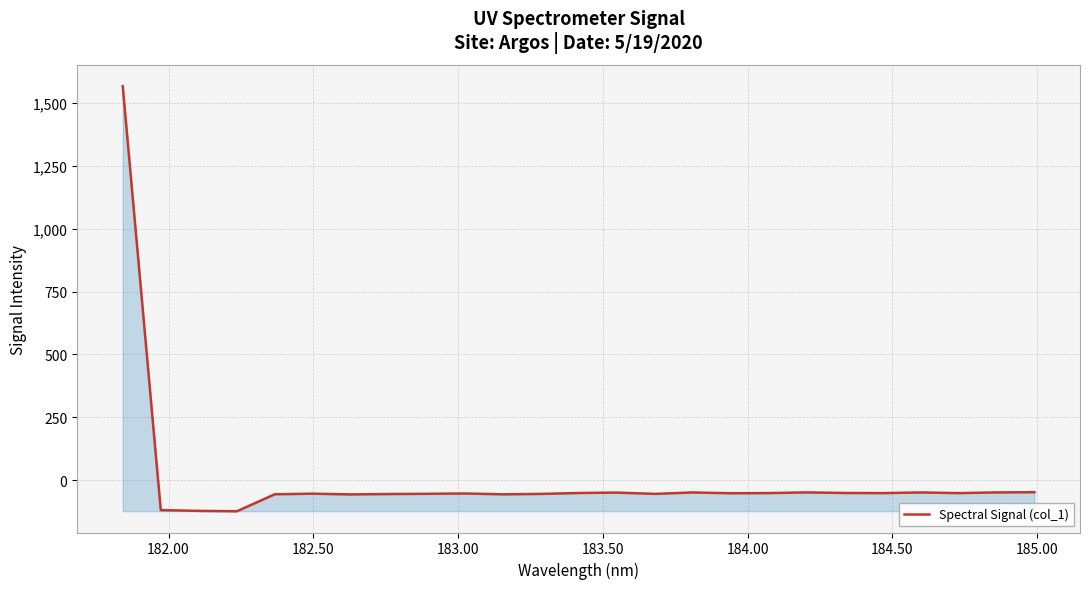

What is the difference between the maximum and minimum values?

1688.4